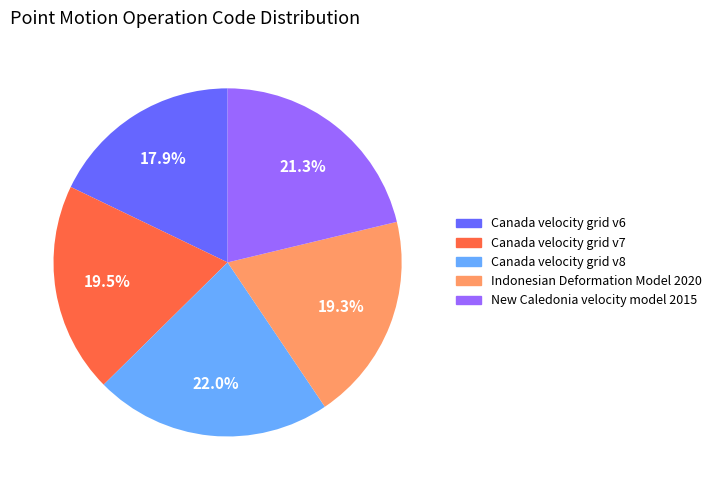

Between New Caledonia velocity model 2015 and Indonesian Deformation Model 2020, which is larger?

New Caledonia velocity model 2015